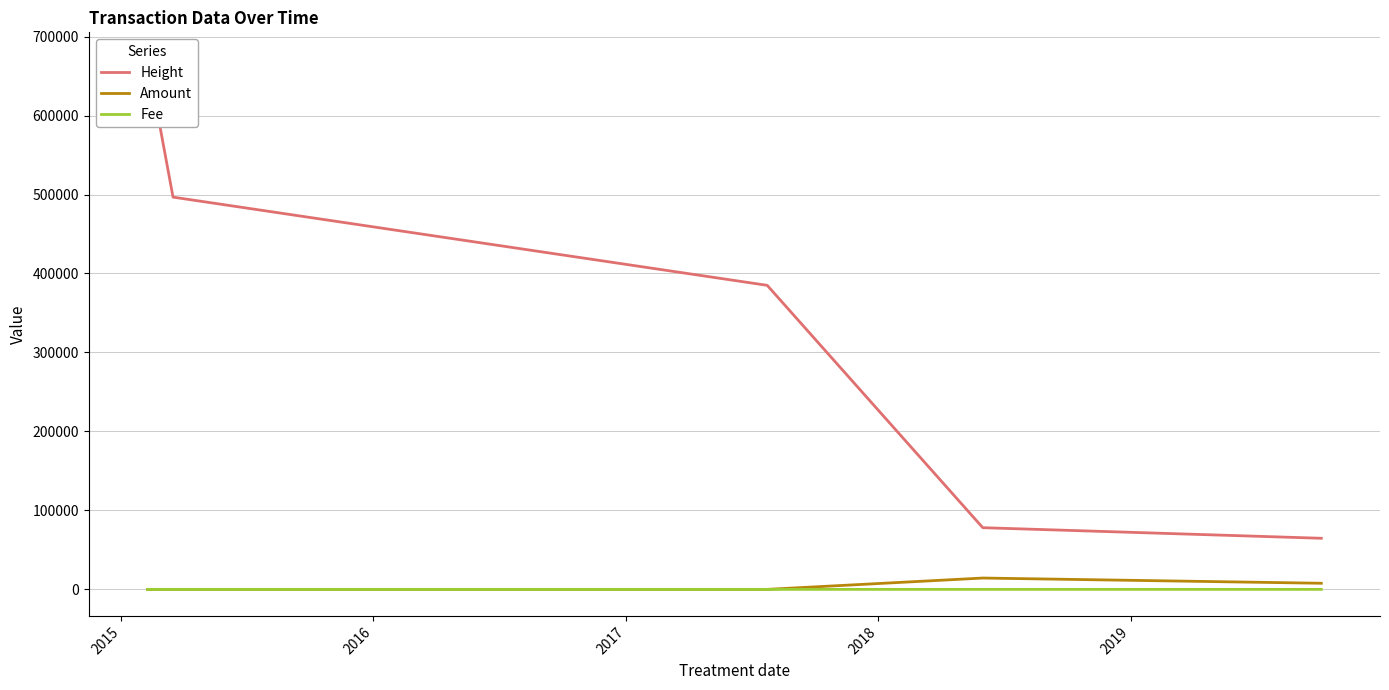

True or false: Amount and Height intersect in this chart.

False